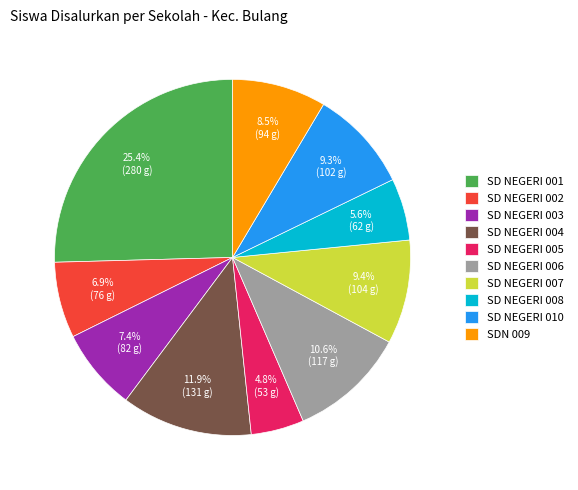

How many slices are in this pie chart?

10